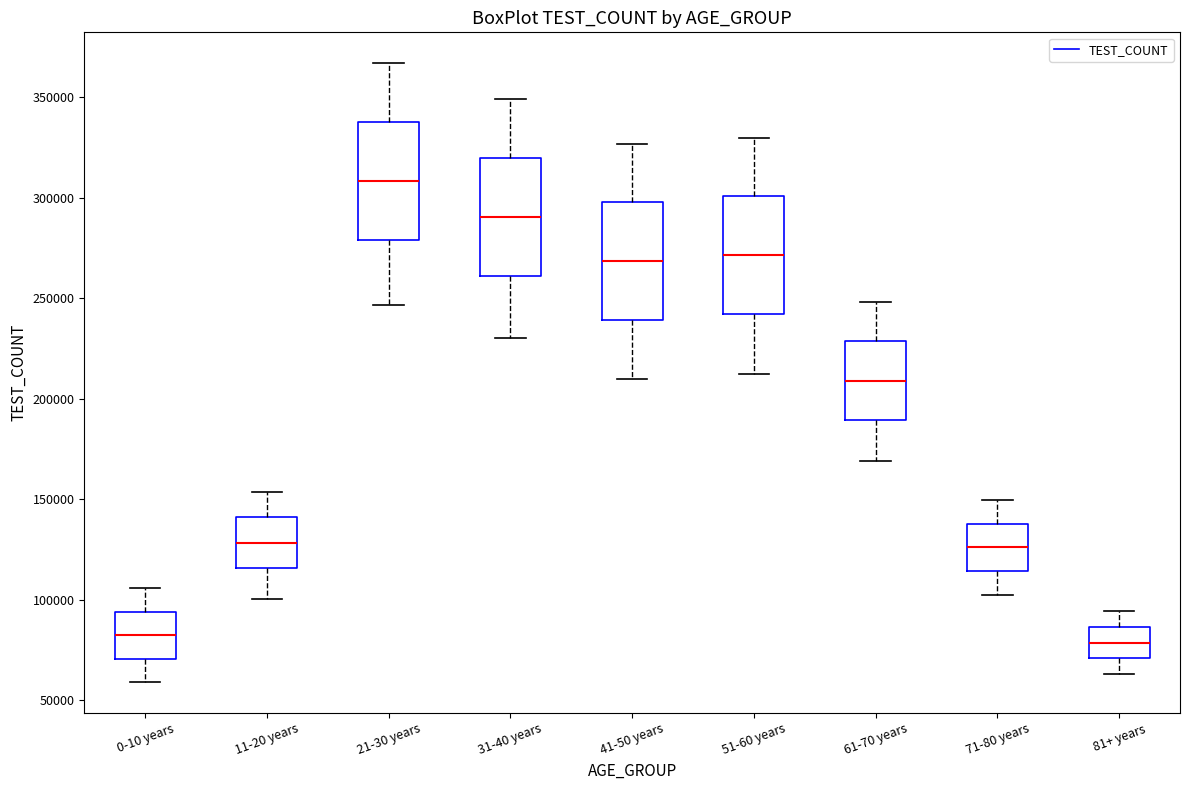

Which box's median line is the highest?

21-30 years